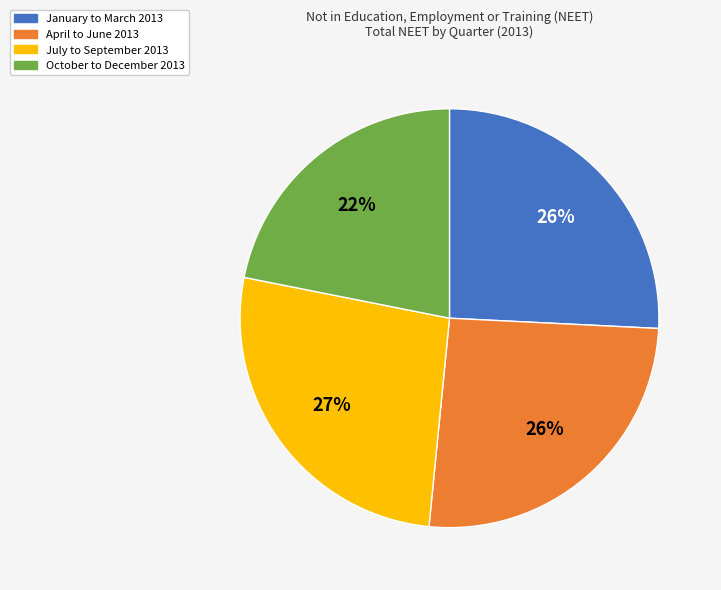

Is January to March 2013 the majority of the pie?

No